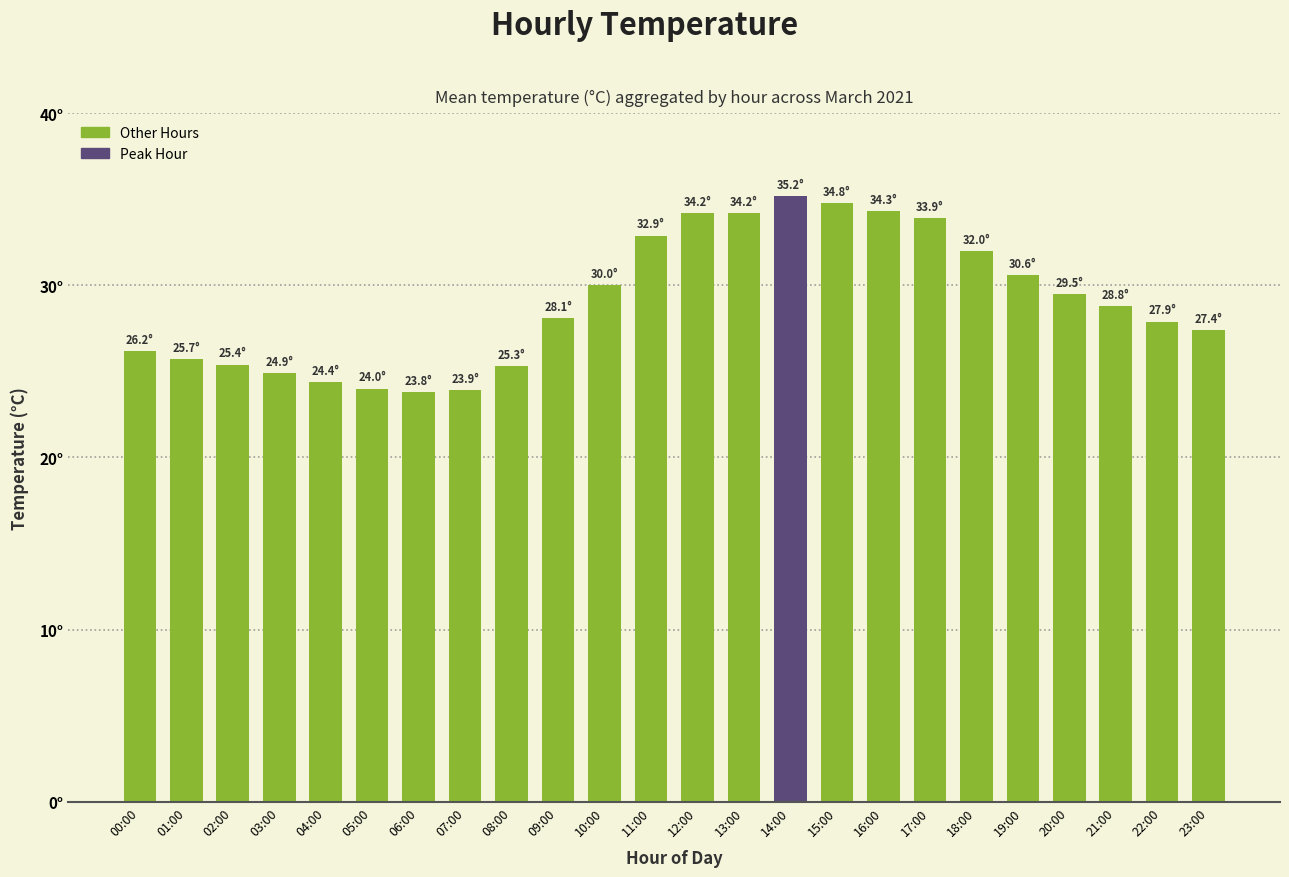

Are the bars horizontal?

No